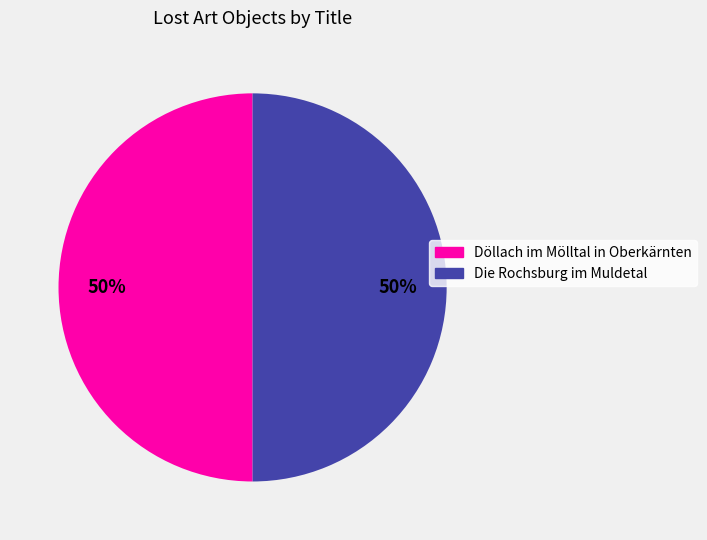

How many slices are in this pie chart?

2